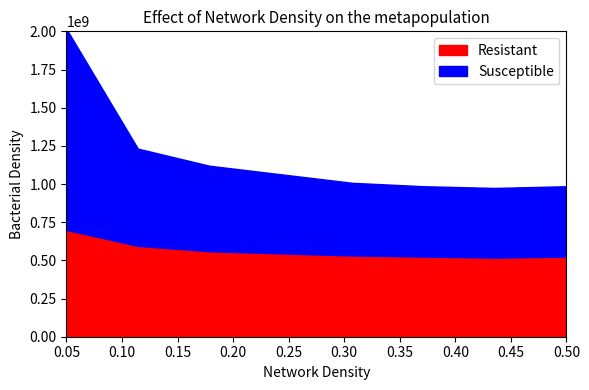

What is the highest value of the Resistant series?

700000000